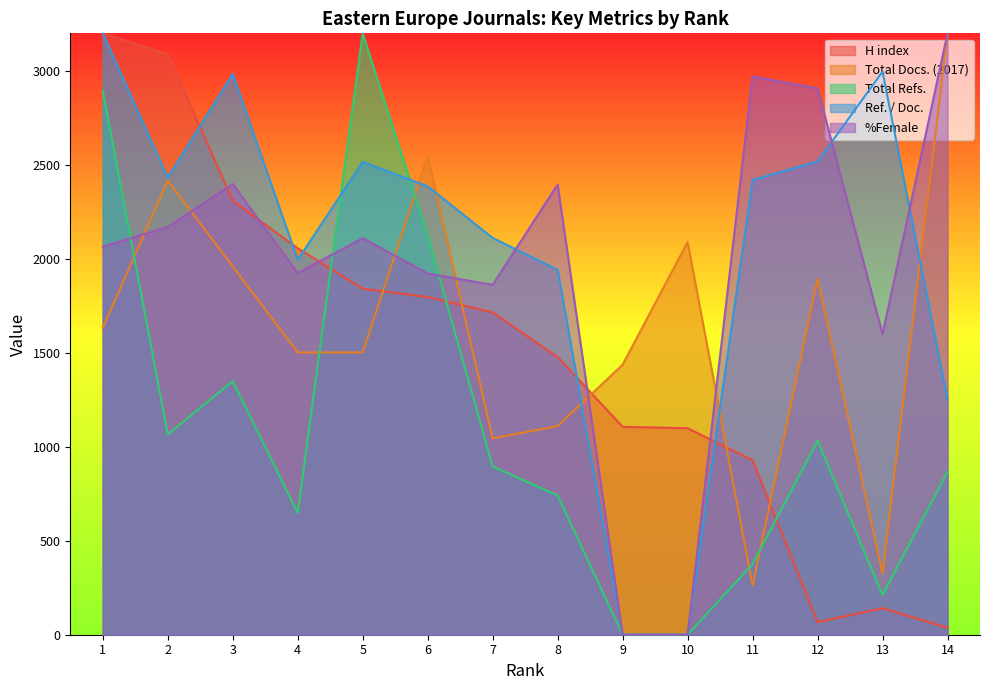

What is the sum of the Ref. / Doc. values at 14 and 4?

3245.8